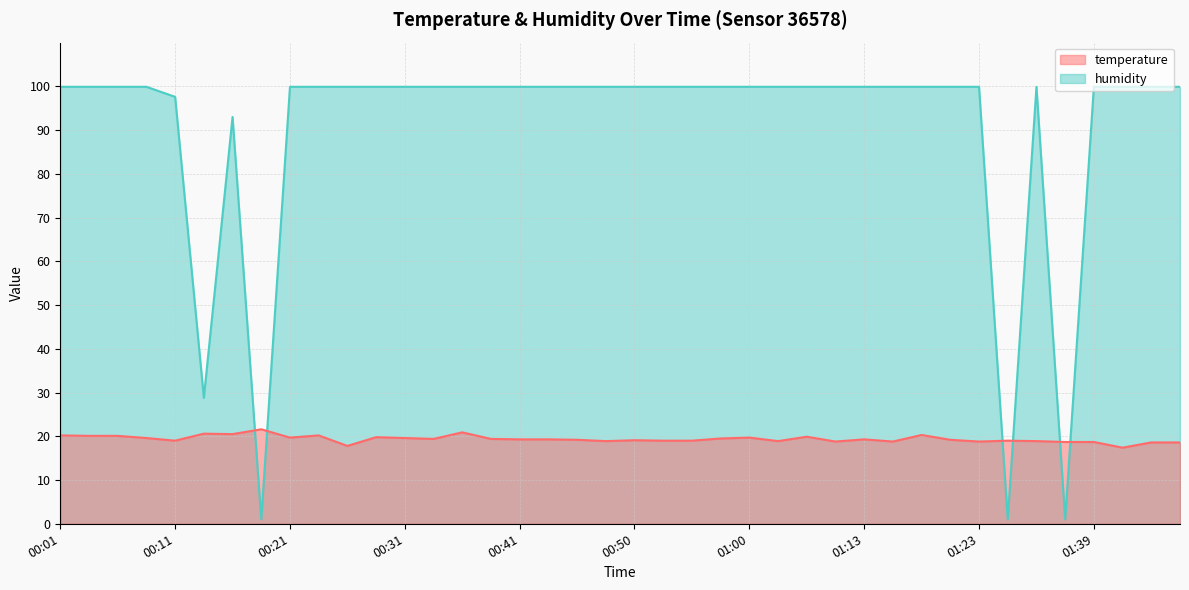

Where does the temperature series first go above 19?

00:01